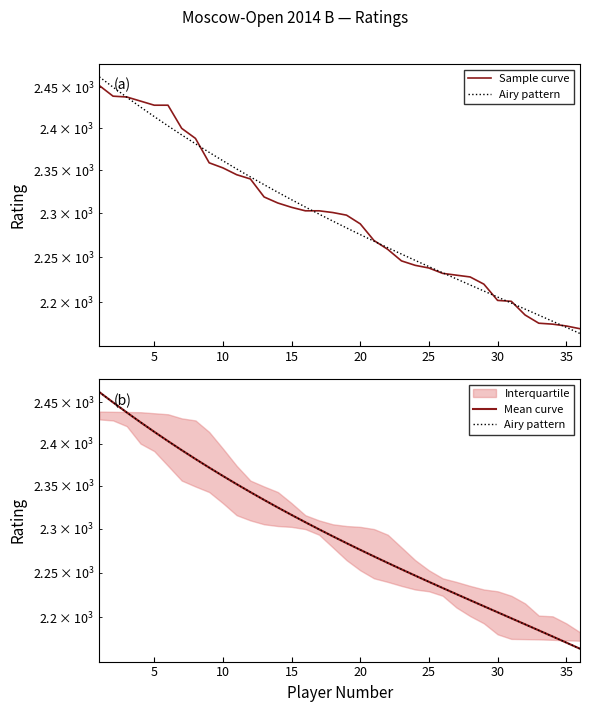

How many data points does each series have?

36